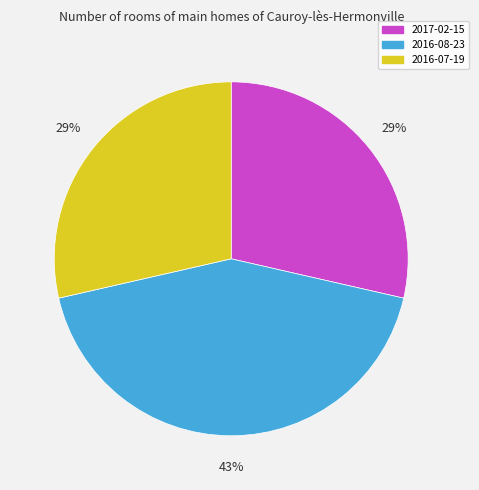

To the nearest percent, what is the average slice percentage?

33%